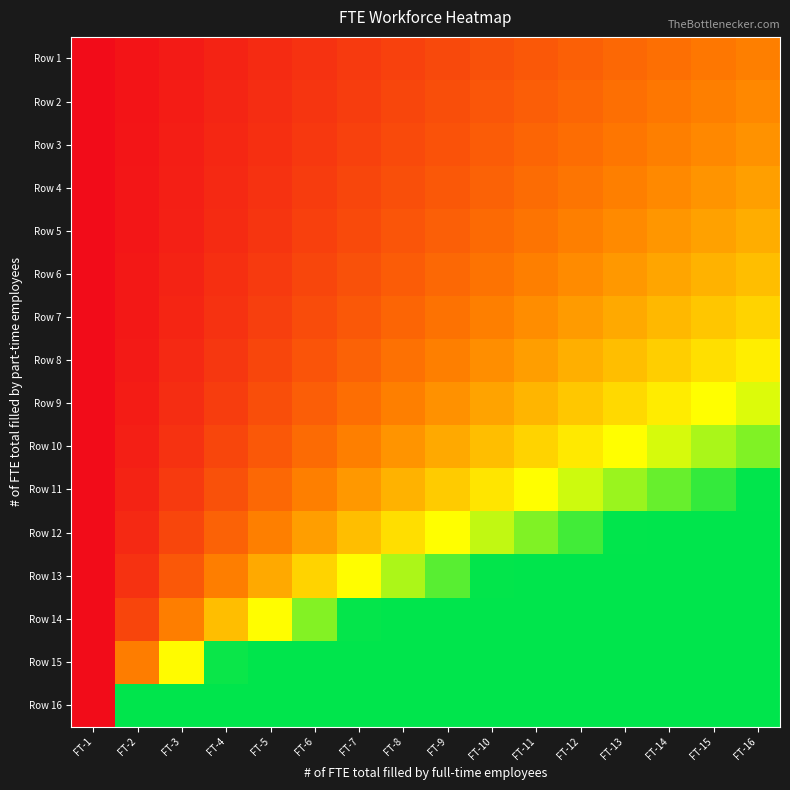

Reading right to left, transcribe all the data shown in this chart.

Row 1: FT-16=1.0	FT-15=0.9	FT-14=0.9	FT-13=0.8	FT-12=0.7	FT-11=0.7	FT-10=0.6	FT-9=0.5	FT-8=0.5	FT-7=0.4	FT-6=0.3	FT-5=0.3	FT-4=0.2	FT-3=0.1	FT-2=0.1	FT-1=0.0
Row 2: FT-16=1.1	FT-15=1.0	FT-14=0.9	FT-13=0.9	FT-12=0.8	FT-11=0.7	FT-10=0.6	FT-9=0.6	FT-8=0.5	FT-7=0.4	FT-6=0.4	FT-5=0.3	FT-4=0.2	FT-3=0.1	FT-2=0.1	FT-1=0.0
Row 3: FT-16=1.2	FT-15=1.1	FT-14=1.0	FT-13=0.9	FT-12=0.8	FT-11=0.8	FT-10=0.7	FT-9=0.6	FT-8=0.5	FT-7=0.5	FT-6=0.4	FT-5=0.3	FT-4=0.2	FT-3=0.2	FT-2=0.1	FT-1=0.0
Row 4: FT-16=1.2	FT-15=1.2	FT-14=1.1	FT-13=1.0	FT-12=0.9	FT-11=0.8	FT-10=0.7	FT-9=0.7	FT-8=0.6	FT-7=0.5	FT-6=0.4	FT-5=0.3	FT-4=0.2	FT-3=0.2	FT-2=0.1	FT-1=0.0
Row 5: FT-16=1.4	FT-15=1.3	FT-14=1.2	FT-13=1.1	FT-12=1.0	FT-11=0.9	FT-10=0.8	FT-9=0.7	FT-8=0.6	FT-7=0.5	FT-6=0.5	FT-5=0.4	FT-4=0.3	FT-3=0.2	FT-2=0.1	FT-1=0.0
Row 6: FT-16=1.5	FT-15=1.4	FT-14=1.3	FT-13=1.2	FT-12=1.1	FT-11=1.0	FT-10=0.9	FT-9=0.8	FT-8=0.7	FT-7=0.6	FT-6=0.5	FT-5=0.4	FT-4=0.3	FT-3=0.2	FT-2=0.1	FT-1=0.0
Row 7: FT-16=1.7	FT-15=1.6	FT-14=1.4	FT-13=1.3	FT-12=1.2	FT-11=1.1	FT-10=1.0	FT-9=0.9	FT-8=0.8	FT-7=0.7	FT-6=0.6	FT-5=0.4	FT-4=0.3	FT-3=0.2	FT-2=0.1	FT-1=0.0
Row 8: FT-16=1.9	FT-15=1.7	FT-14=1.6	FT-13=1.5	FT-12=1.4	FT-11=1.2	FT-10=1.1	FT-9=1.0	FT-8=0.9	FT-7=0.7	FT-6=0.6	FT-5=0.5	FT-4=0.4	FT-3=0.2	FT-2=0.1	FT-1=0.0
Row 9: FT-16=2.1	FT-15=2.0	FT-14=1.9	FT-13=1.7	FT-12=1.6	FT-11=1.4	FT-10=1.3	FT-9=1.1	FT-8=1.0	FT-7=0.9	FT-6=0.7	FT-5=0.6	FT-4=0.4	FT-3=0.3	FT-2=0.1	FT-1=0.0
Row 10: FT-16=2.5	FT-15=2.3	FT-14=2.2	FT-13=2.0	FT-12=1.8	FT-11=1.7	FT-10=1.5	FT-9=1.3	FT-8=1.2	FT-7=1.0	FT-6=0.8	FT-5=0.7	FT-4=0.5	FT-3=0.3	FT-2=0.2	FT-1=0.0
Row 11: FT-16=3.0	FT-15=2.8	FT-14=2.6	FT-13=2.4	FT-12=2.2	FT-11=2.0	FT-10=1.8	FT-9=1.6	FT-8=1.4	FT-7=1.2	FT-6=1.0	FT-5=0.8	FT-4=0.6	FT-3=0.4	FT-2=0.2	FT-1=0.0
Row 12: FT-16=3.0	FT-15=3.0	FT-14=3.0	FT-13=3.0	FT-12=2.7	FT-11=2.5	FT-10=2.2	FT-9=2.0	FT-8=1.7	FT-7=1.5	FT-6=1.2	FT-5=1.0	FT-4=0.7	FT-3=0.5	FT-2=0.2	FT-1=0.0
Row 13: FT-16=3.0	FT-15=3.0	FT-14=3.0	FT-13=3.0	FT-12=3.0	FT-11=3.0	FT-10=3.0	FT-9=2.7	FT-8=2.3	FT-7=2.0	FT-6=1.7	FT-5=1.3	FT-4=1.0	FT-3=0.7	FT-2=0.3	FT-1=0.0
Row 14: FT-16=3.0	FT-15=3.0	FT-14=3.0	FT-13=3.0	FT-12=3.0	FT-11=3.0	FT-10=3.0	FT-9=3.0	FT-8=3.0	FT-7=3.0	FT-6=2.5	FT-5=2.0	FT-4=1.5	FT-3=1.0	FT-2=0.5	FT-1=0.0
Row 15: FT-16=3.0	FT-15=3.0	FT-14=3.0	FT-13=3.0	FT-12=3.0	FT-11=3.0	FT-10=3.0	FT-9=3.0	FT-8=3.0	FT-7=3.0	FT-6=3.0	FT-5=3.0	FT-4=3.0	FT-3=2.0	FT-2=1.0	FT-1=0.0
Row 16: FT-16=3.0	FT-15=3.0	FT-14=3.0	FT-13=3.0	FT-12=3.0	FT-11=3.0	FT-10=3.0	FT-9=3.0	FT-8=3.0	FT-7=3.0	FT-6=3.0	FT-5=3.0	FT-4=3.0	FT-3=3.0	FT-2=3.0	FT-1=0.0